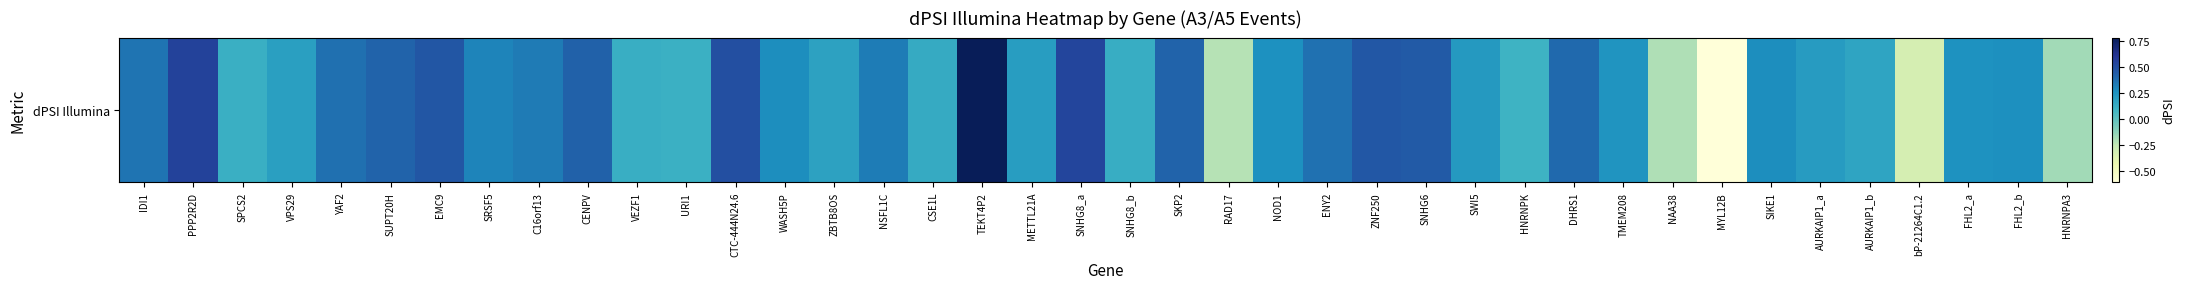

At which label does the data first exceed 0?

IDI1